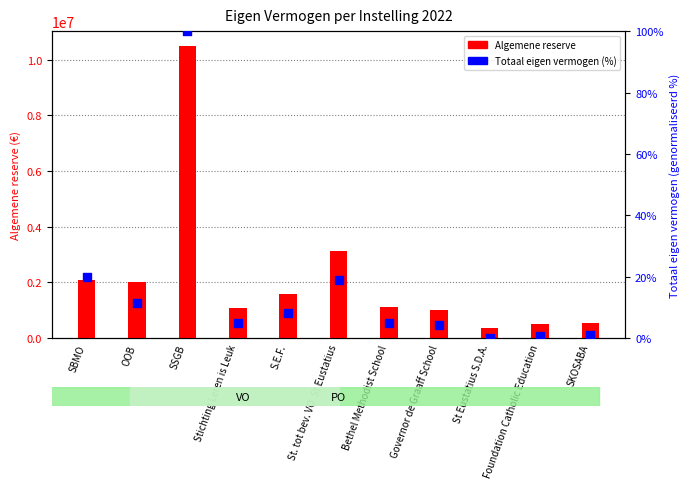

Which series has the largest total across all categories?

Algemene reserve